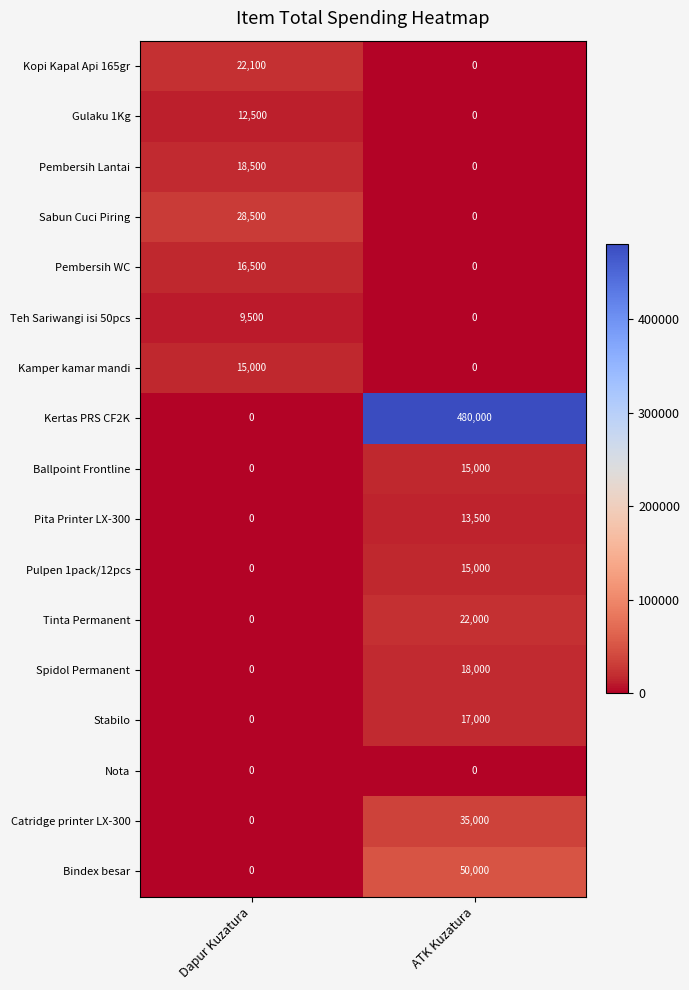

At which category is the sum across all series the highest?

ATK Kuzatura